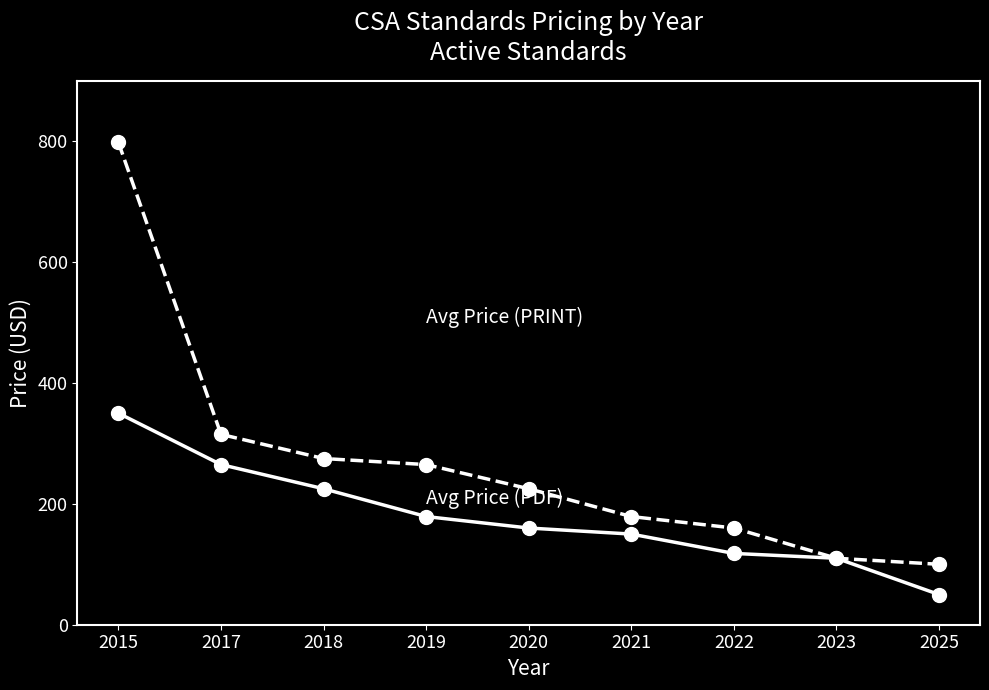

How many series are shown in this chart?

2